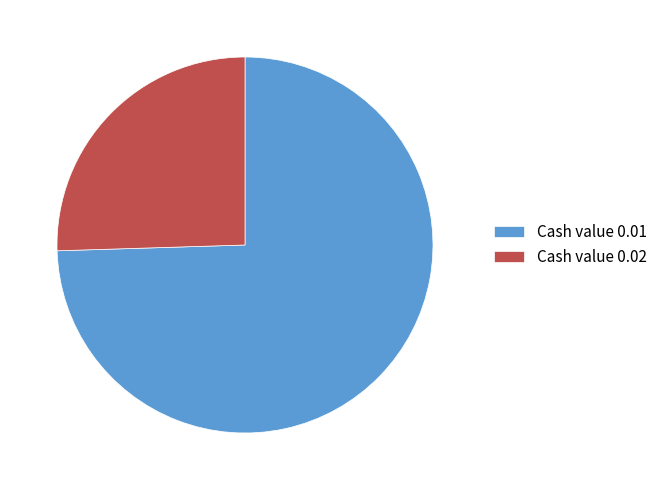

What is the ratio of the value at Cash value 0.02 to the value at Cash value 0.01?

0.3